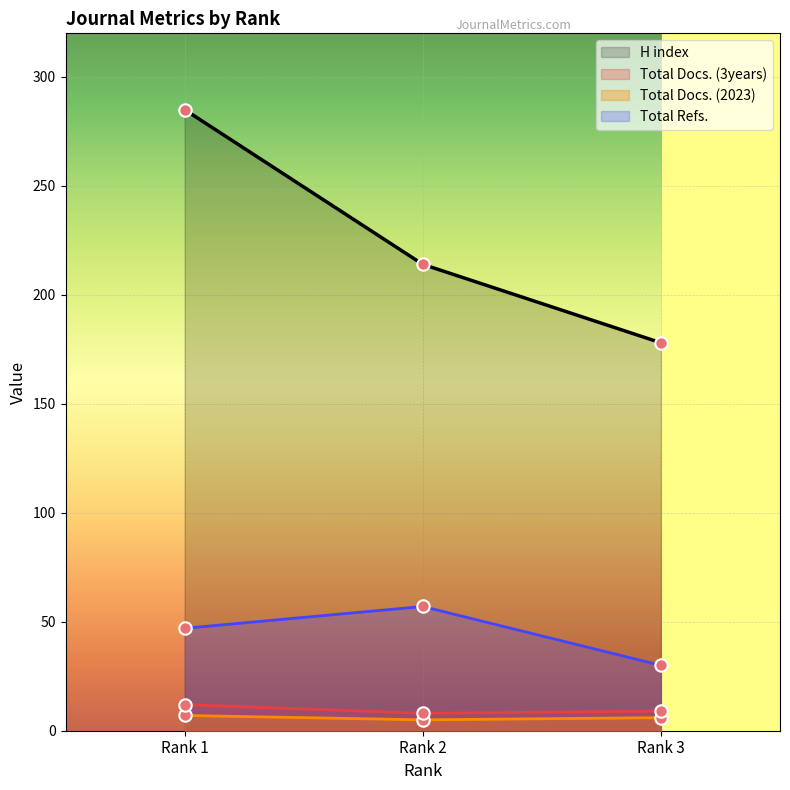

Which series reaches the maximum Y coordinate?

H index